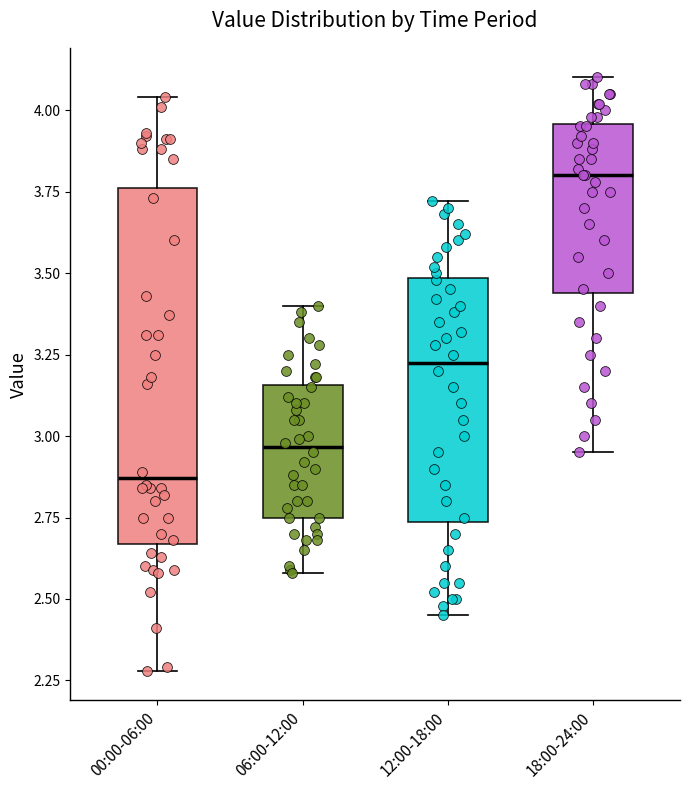

Reading left to right, read every box against the y-axis: the position of its median line, the range the box covers, and the ends of its whiskers. The values are not printed on the chart, so give them approximately, as read against the axis.

00:00-06:00: median 2.85, box 2.65 to 3.75, whiskers 2.30 to 4.05
06:00-12:00: median 2.95, box 2.75 to 3.15, whiskers 2.60 to 3.40
12:00-18:00: median 3.25, box 2.75 to 3.50, whiskers 2.45 to 3.70
18:00-24:00: median 3.80, box 3.45 to 3.95, whiskers 2.95 to 4.10